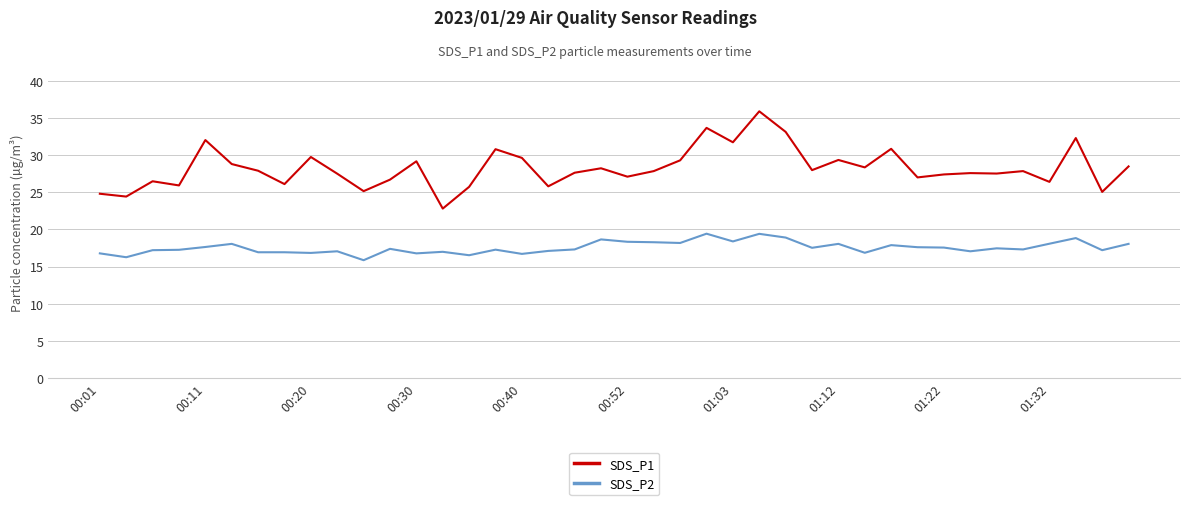

What is the difference between the maximum and minimum values in the SDS_P2 series?

3.6